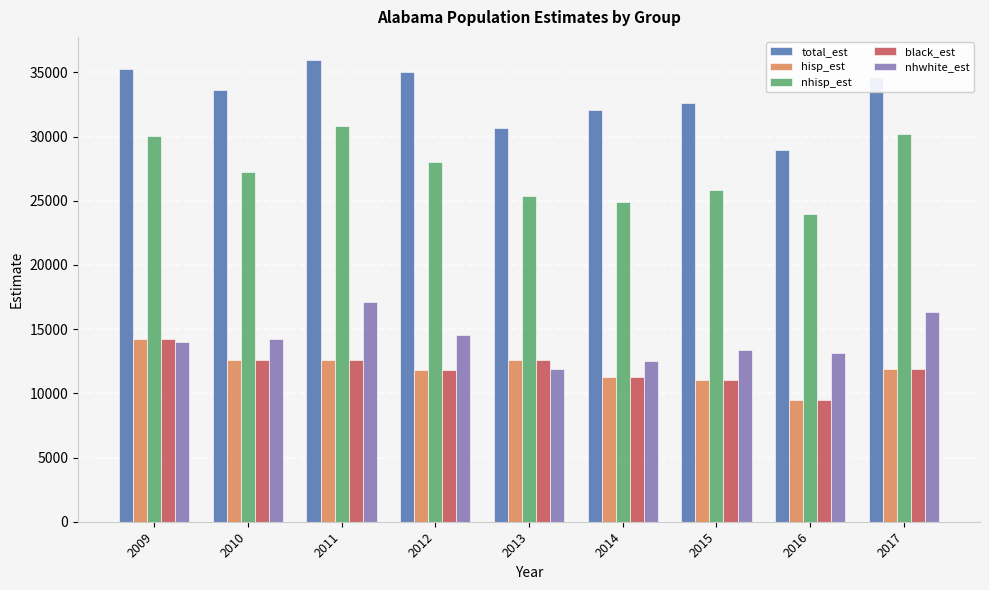

What is the difference between the second highest and minimum values in the hisp_est series?

3139